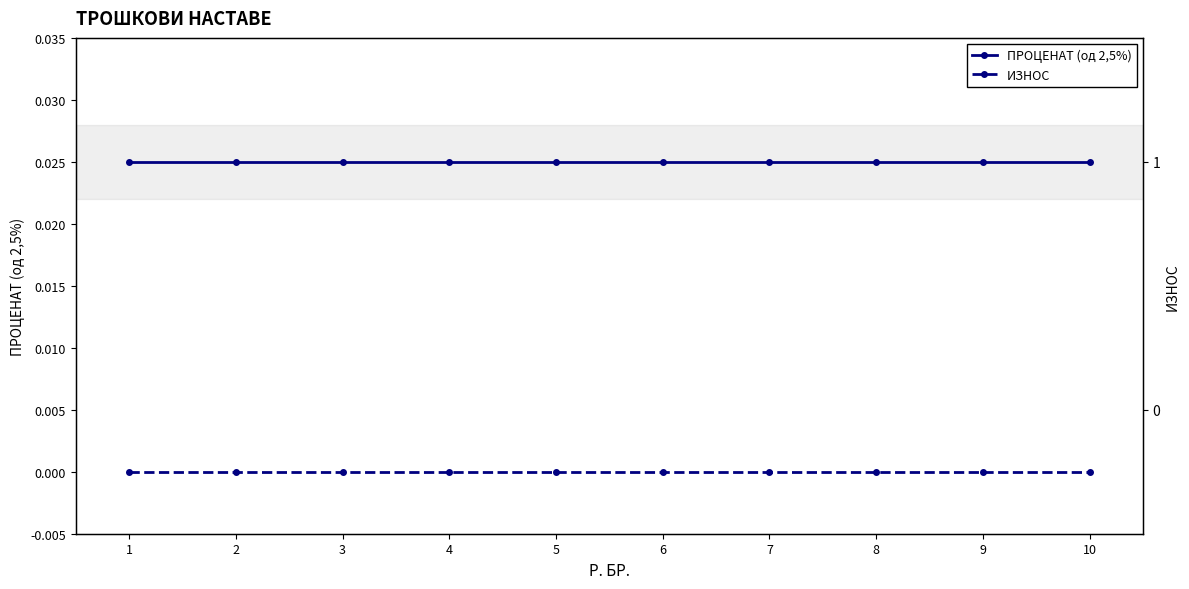

At how many categories does at least one series exceed 0?

10